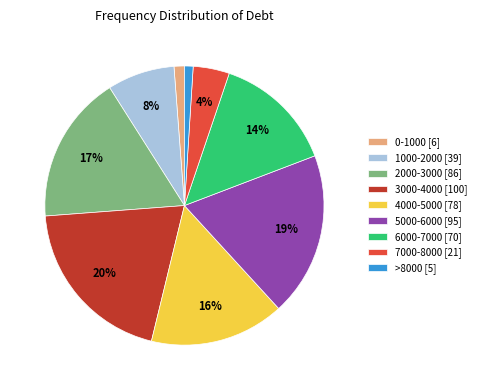

Count the number of slices in the pie.

9